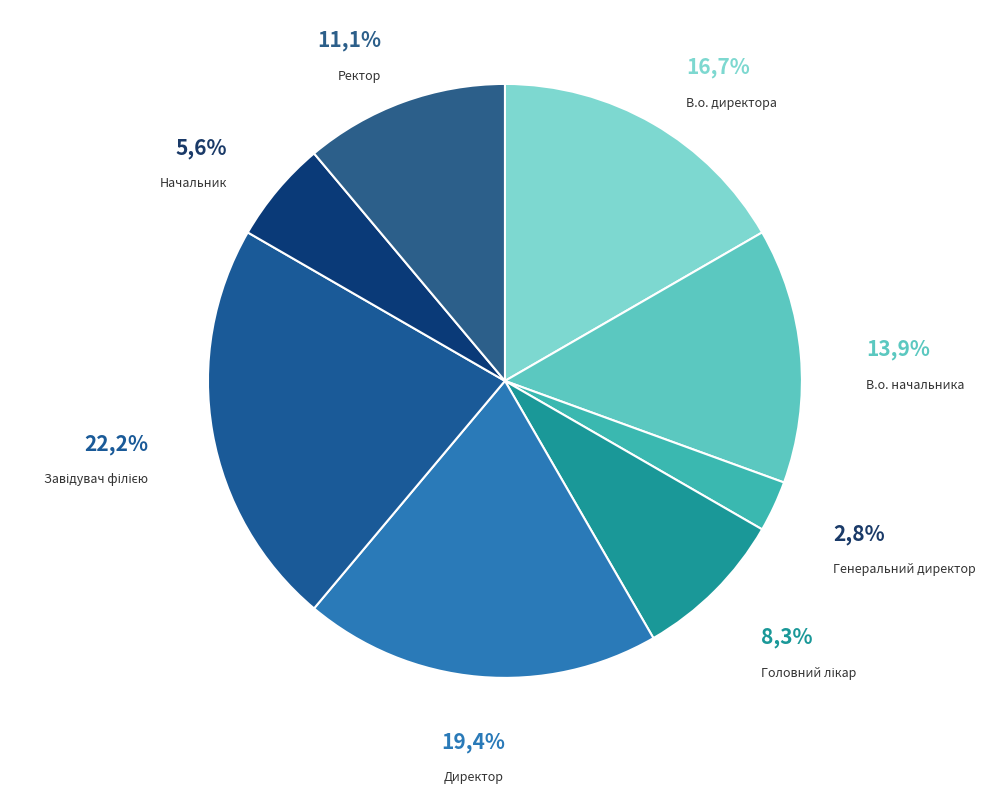

Does Головний лікар represent more than half of the total?

No